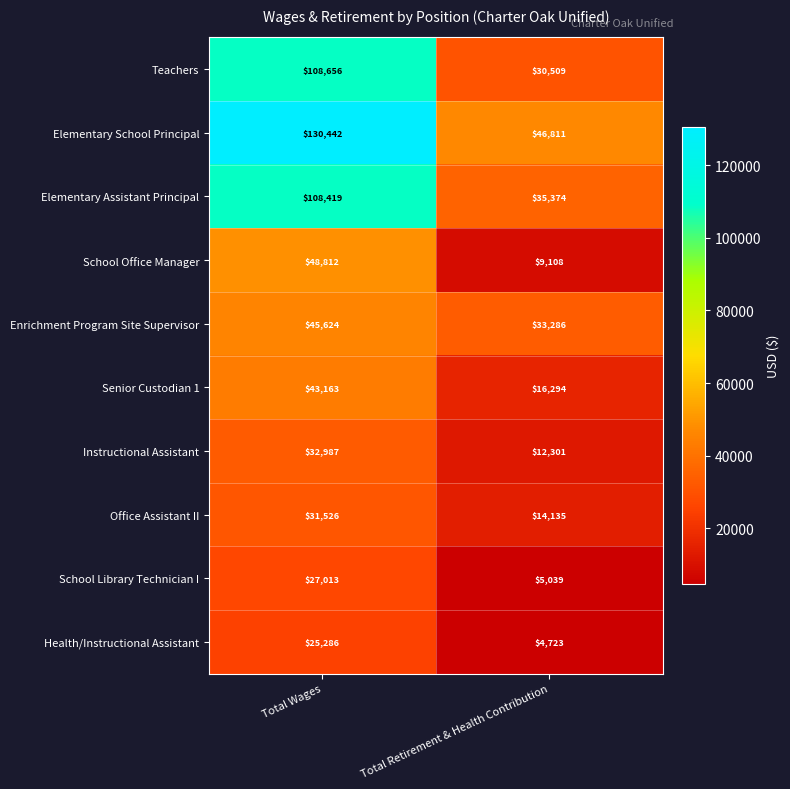

What is the greatest value displayed?

130442